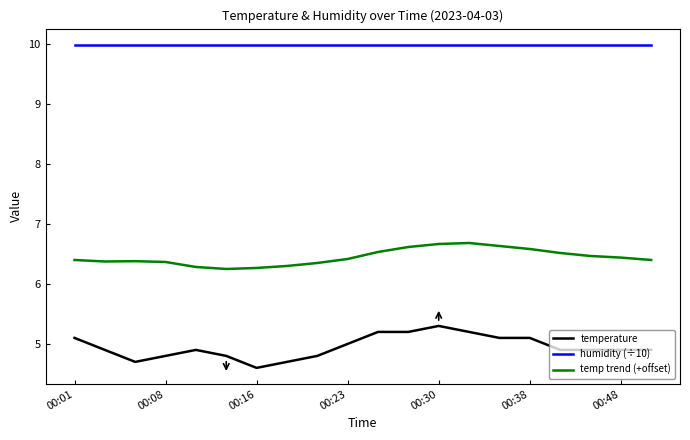

Rank the series by their average value, from lowest to highest.

temperature, temp trend (+offset), humidity (÷10)